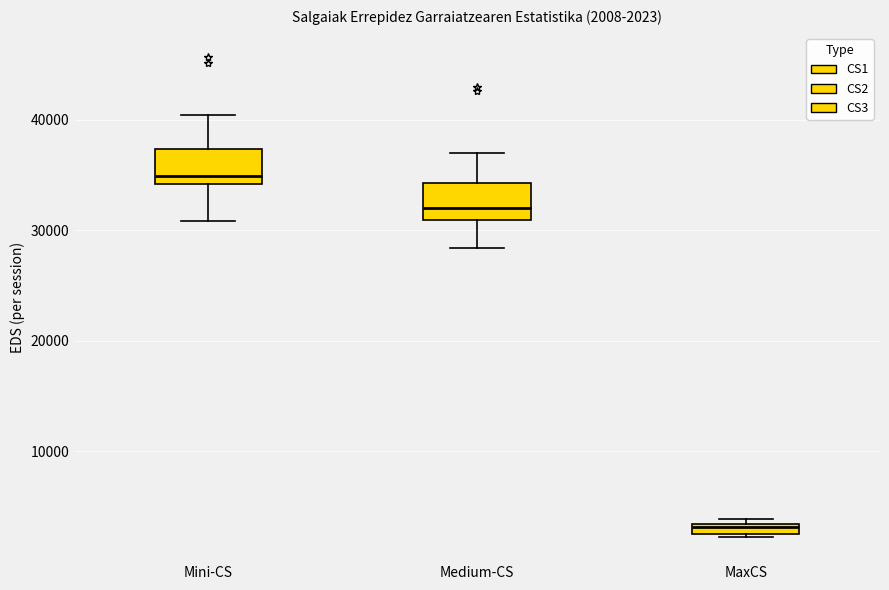

Which box has the lowest median line?

MaxCS